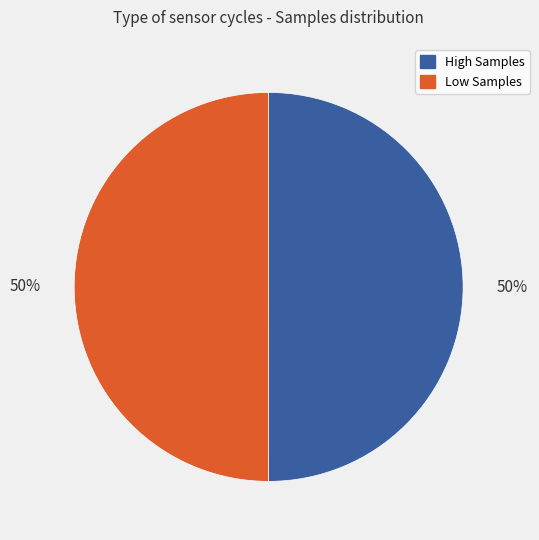

Count the number of slices in the pie.

2